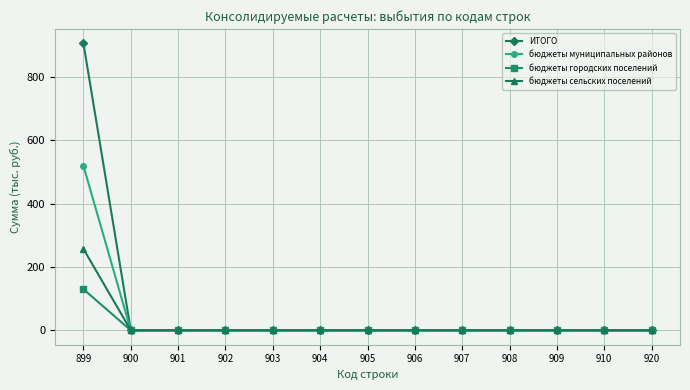

List the series in order of their peak value, highest first.

ИТОГО, бюджеты муниципальных районов, бюджеты сельских поселений, бюджеты городских поселений